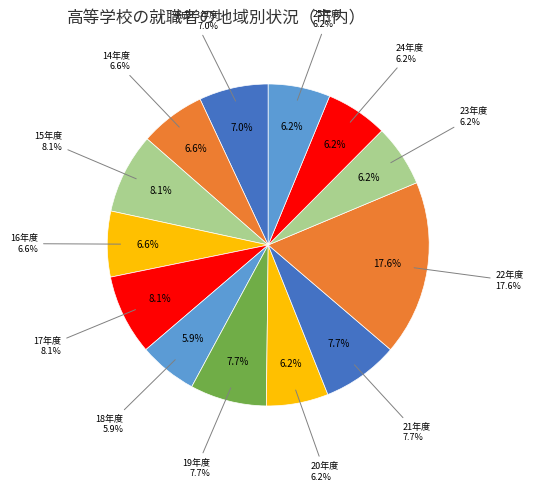

To the nearest percent, what percentage of the pie is 平成13年度?

7%